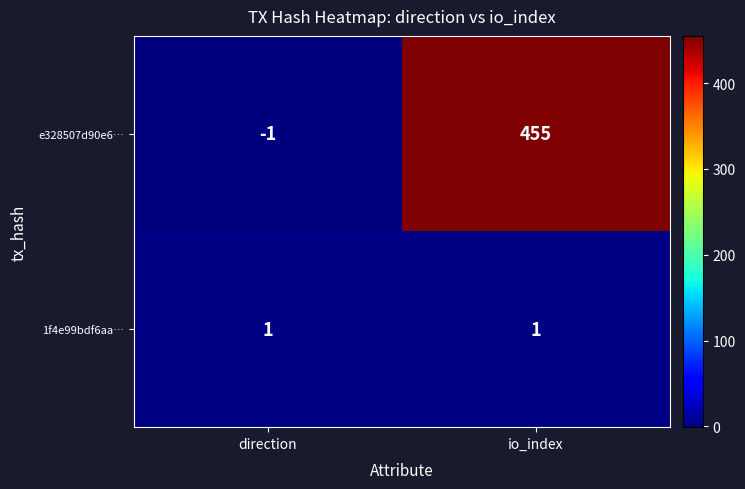

What is the difference between the maximum and minimum values in the e328507d90e6… series?

456